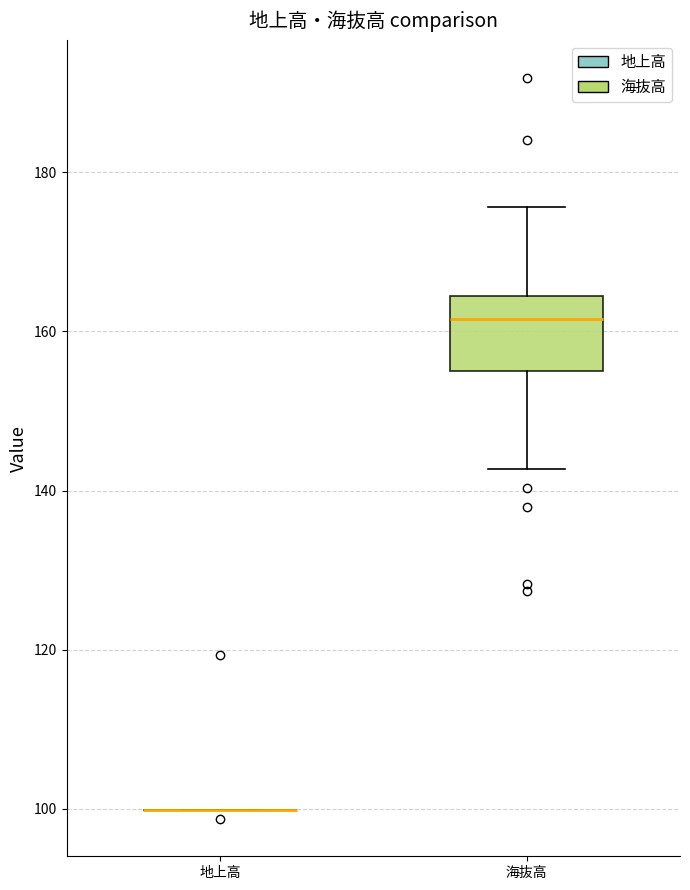

Reading left to right, read every box against the y-axis: the position of its median line, the range the box covers, and the ends of its whiskers. The values are not printed on the chart, so give them approximately, as read against the axis.

地上高: box collapsed to a line at 100, whiskers 100 to 100
海抜高: median 162, box 156 to 164, whiskers 142 to 176